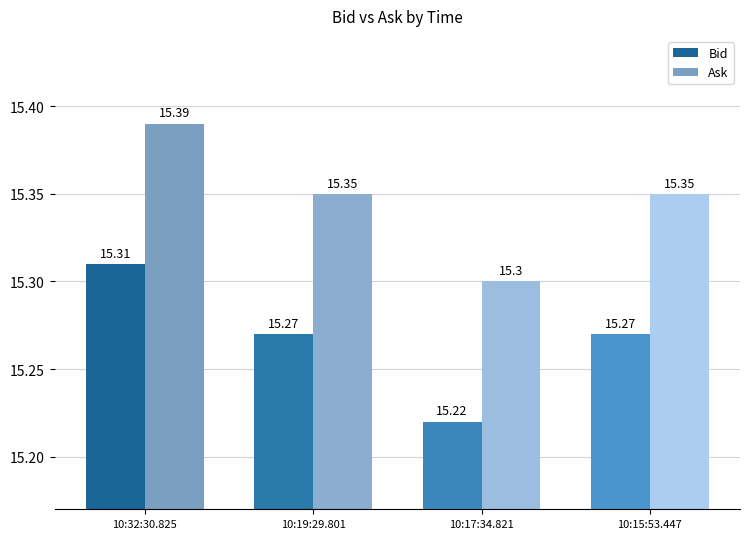

What is the label of the 1st bar from the left?

10:32:30.825